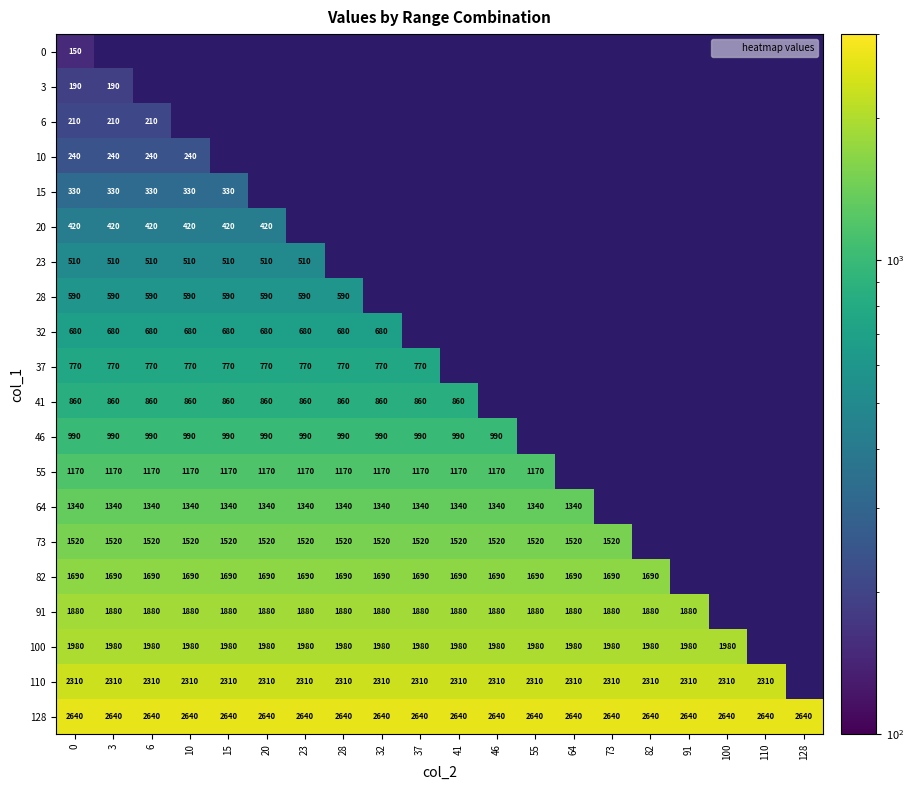

What is the approximate value of 64 at 15?

1340.0